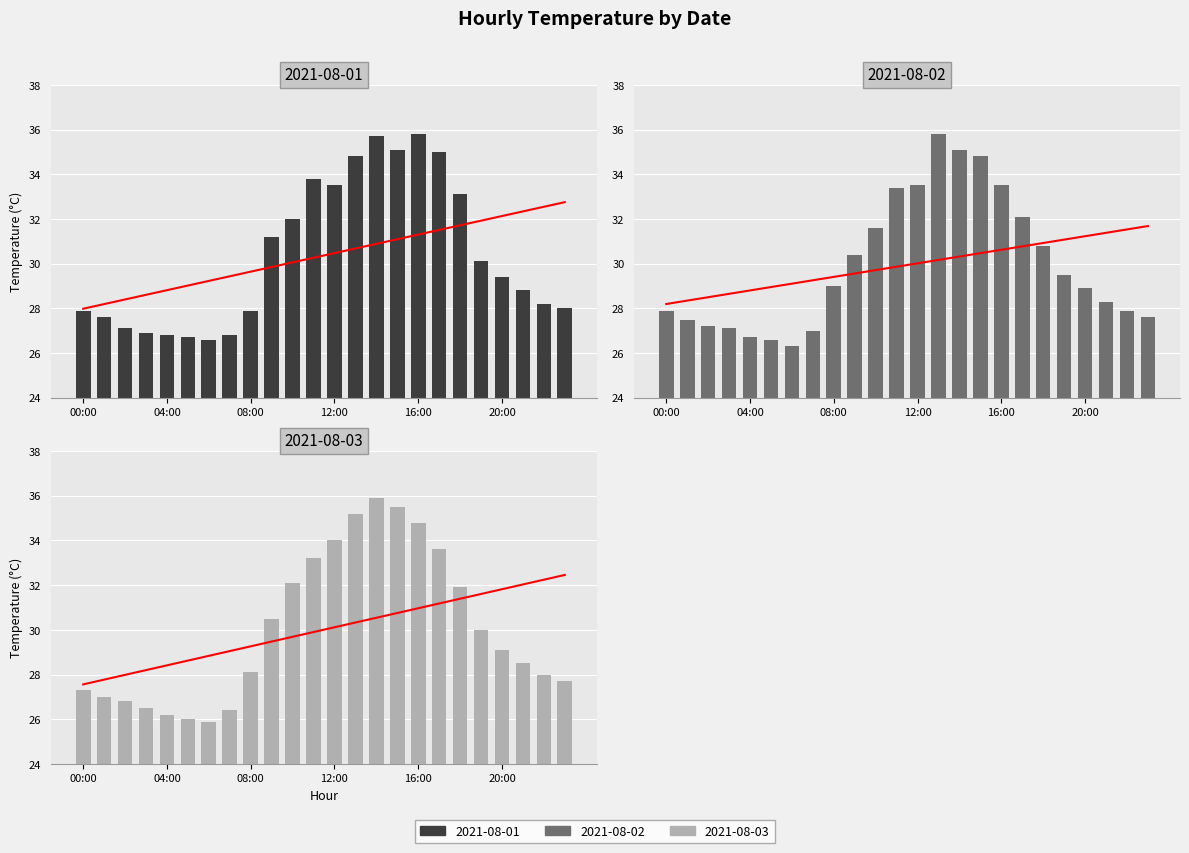

How many data points in 2021-08-01 are above 29?

12